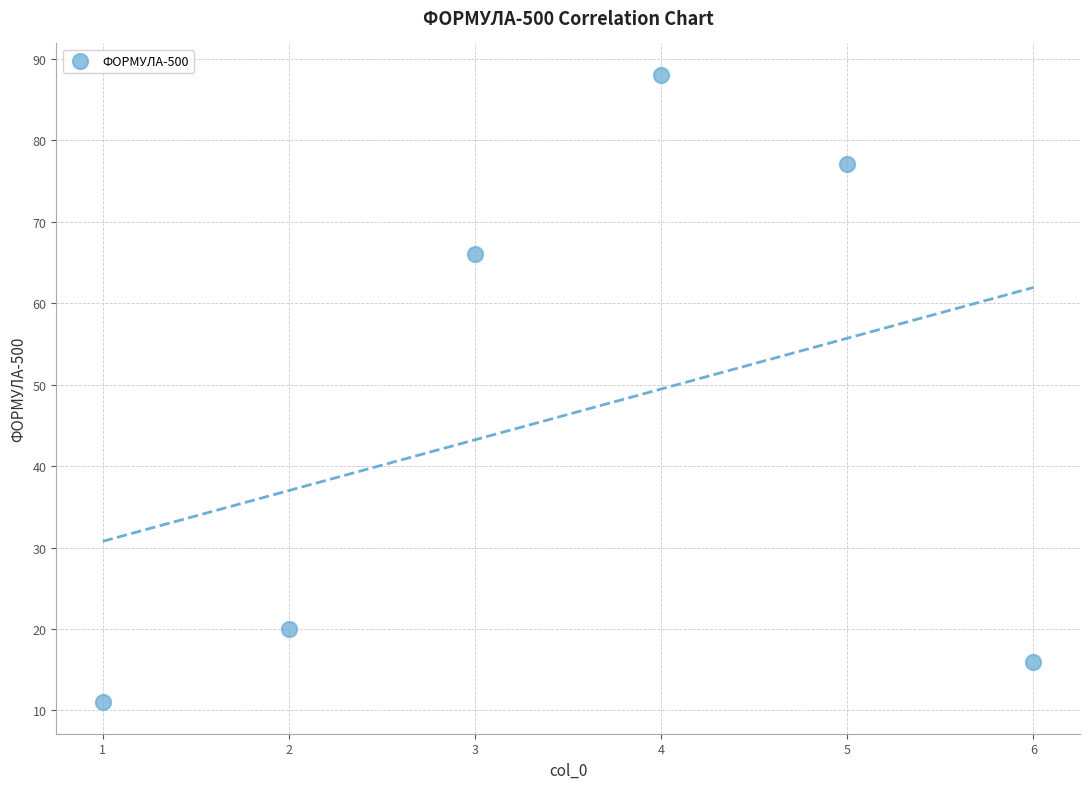

What is the range of Y values (max minus min)?

77